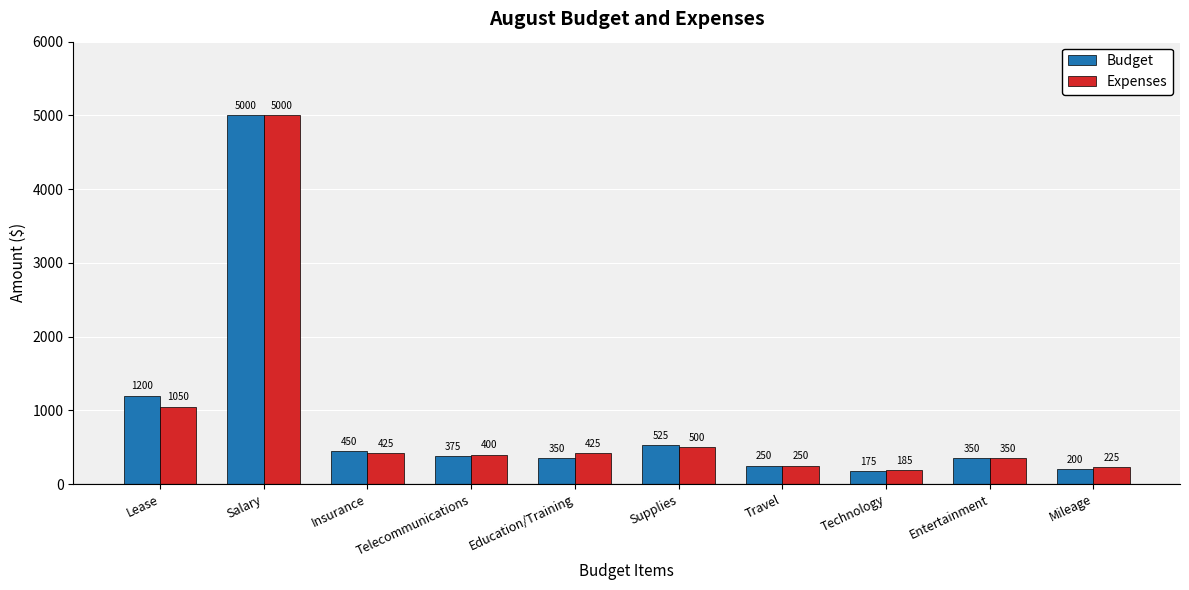

How many bars are there in total?

20